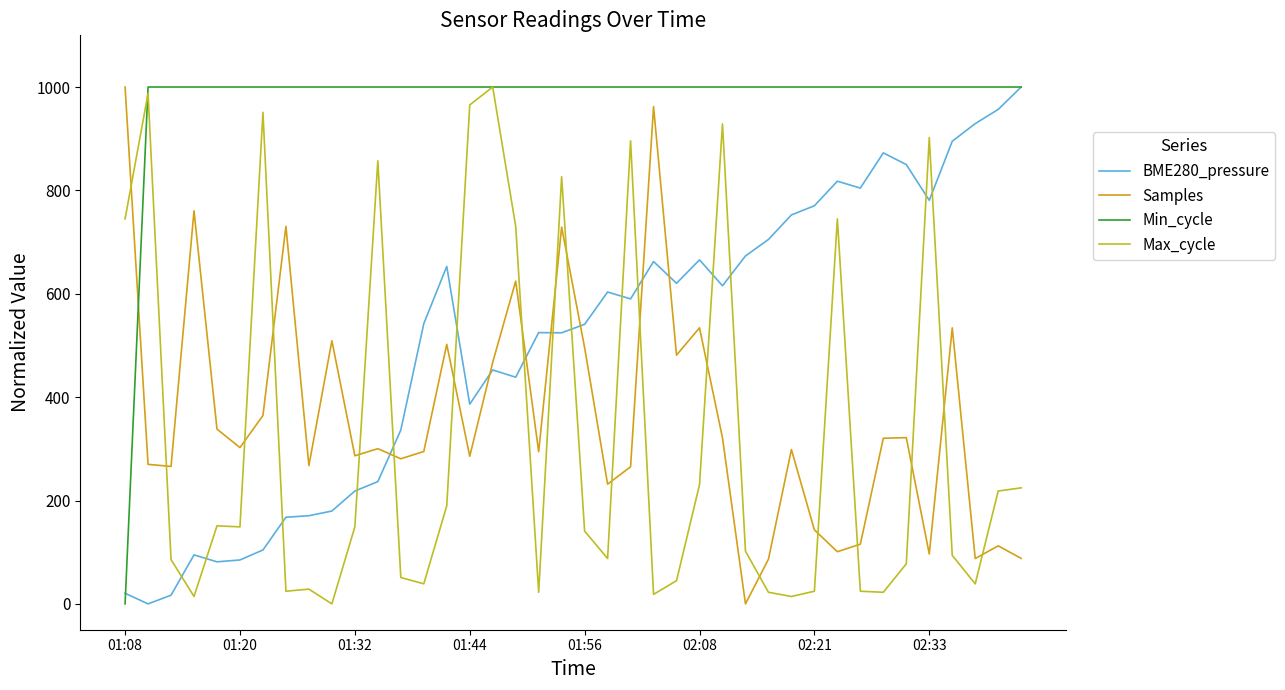

Does the chart have visible grid lines?

No